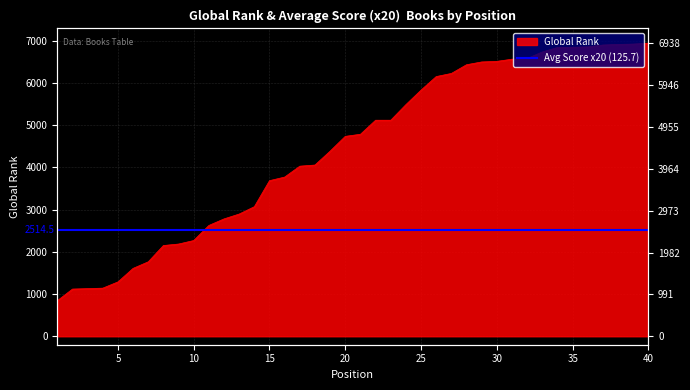

What is the minimum value shown in the chart?

841